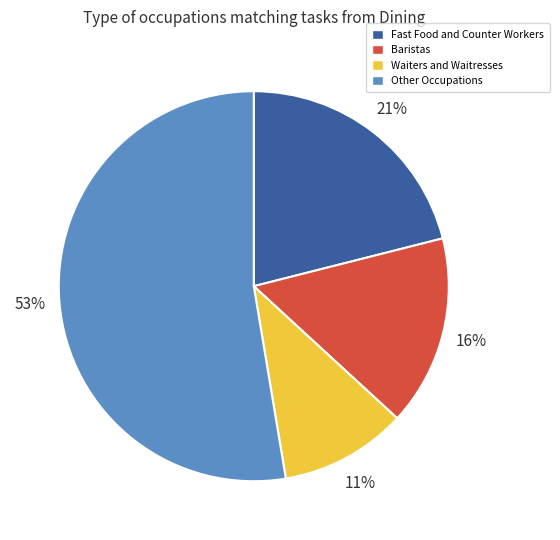

Is there a majority slice in this chart?

Yes